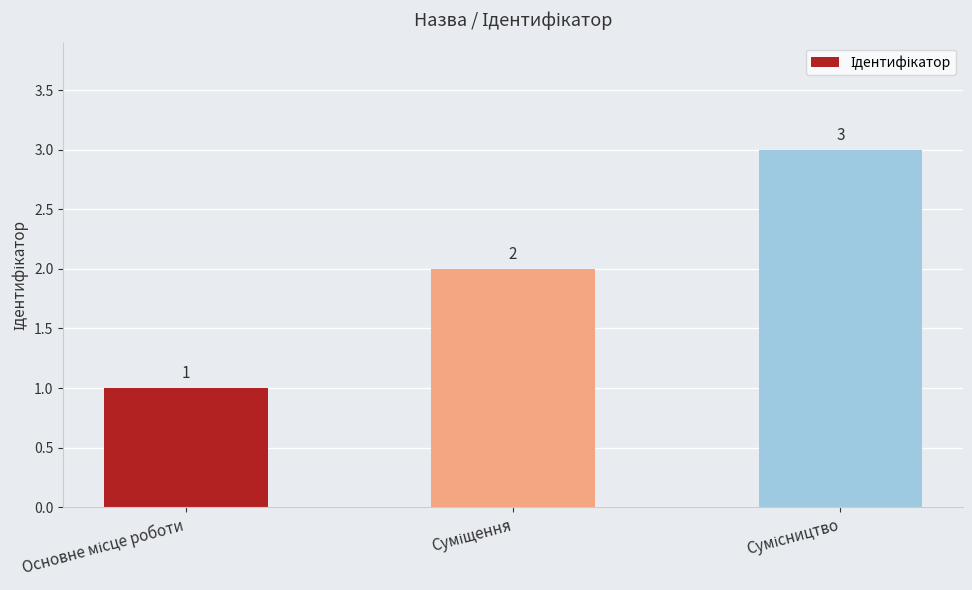

What is the value of the 3rd bar from the left?

3